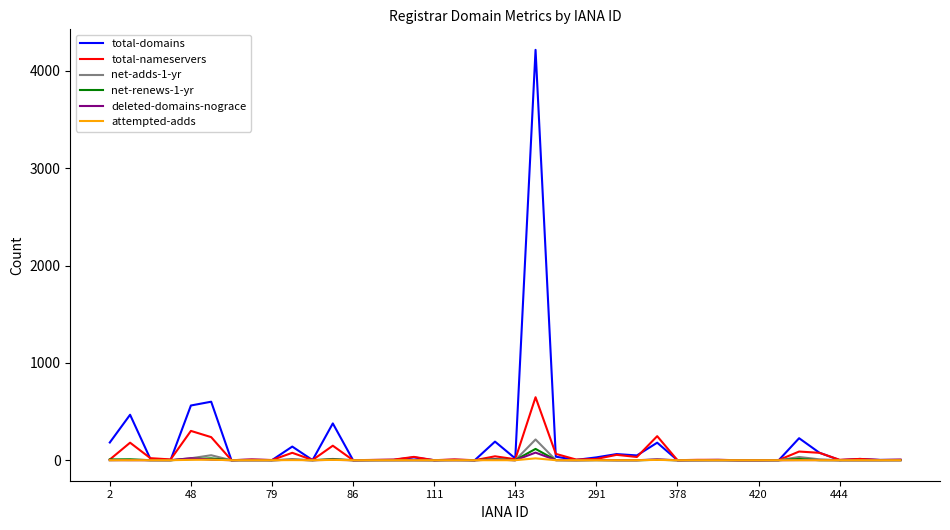

Which series has the widest spread of values?

total-domains